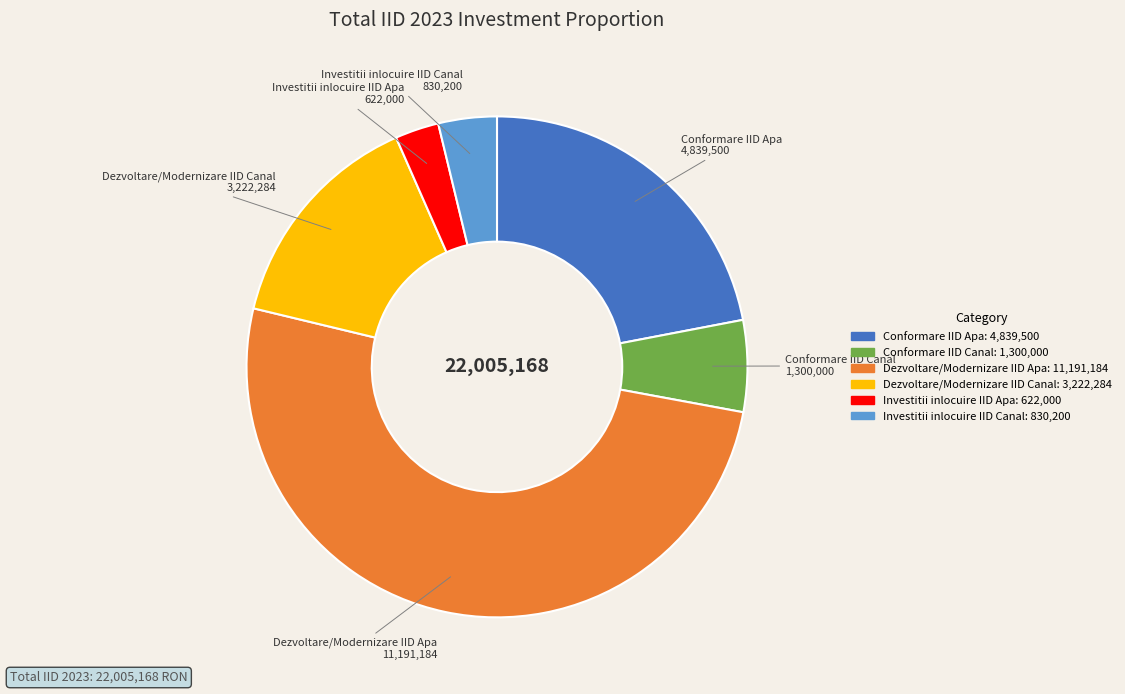

Does Investitii inlocuire IID Canal account for over 50% of the chart?

No